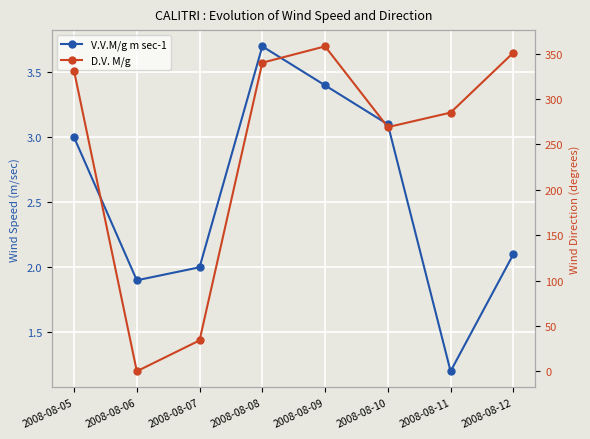

Read the D.V. M/g value at 2008-08-09.

358.0